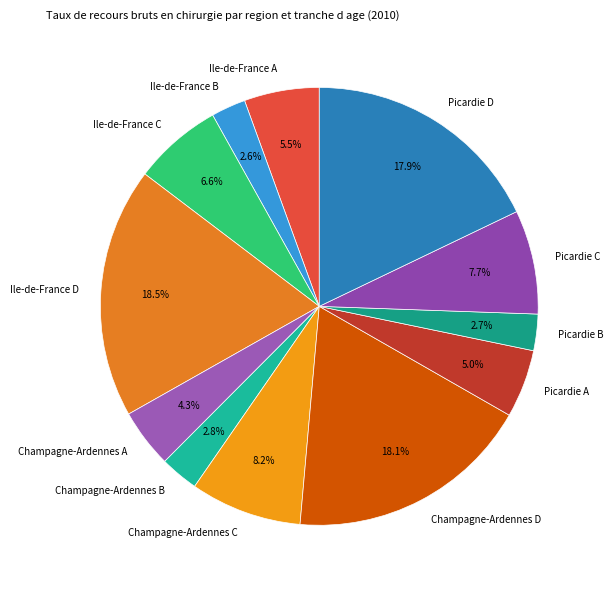

What percentage is the Champagne-Ardennes C slice, to the nearest percent?

8%